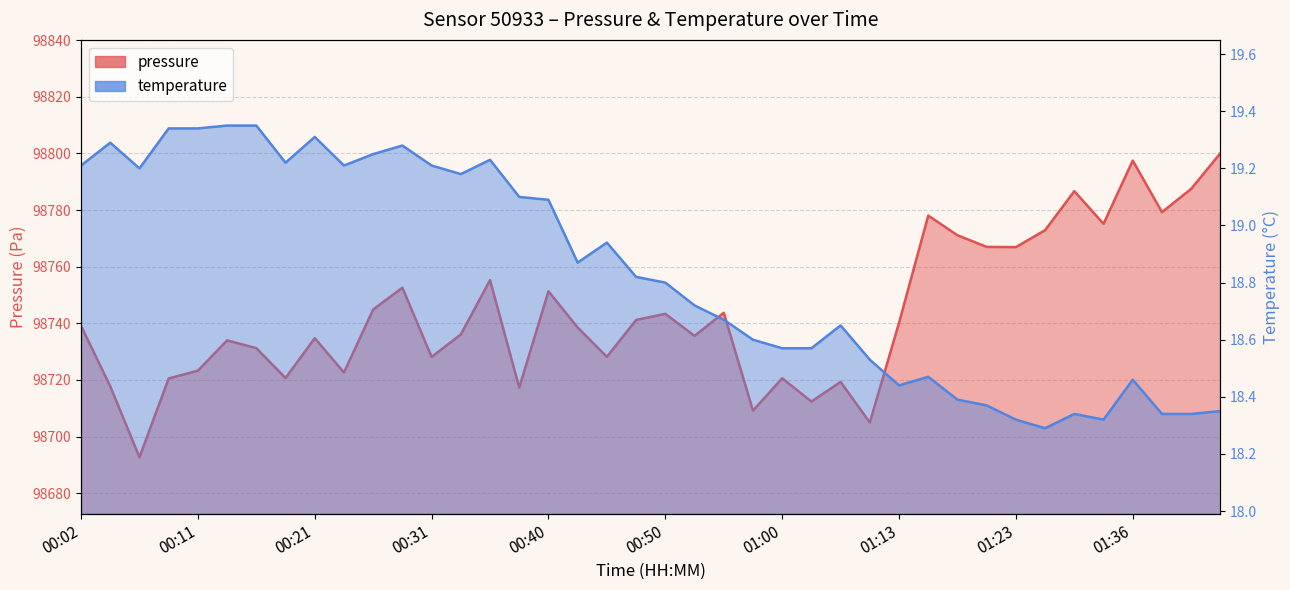

Is it true that temperature equals 11.8 at 00:58?

False